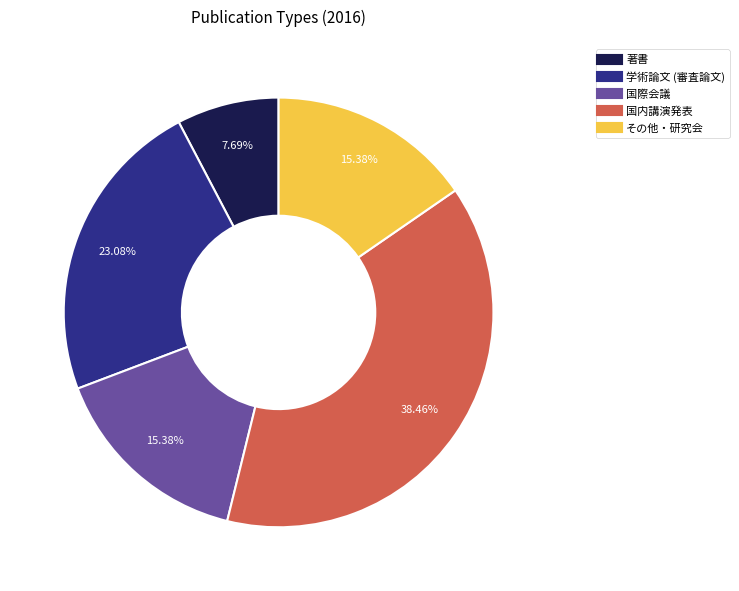

How many segments does this pie chart have?

5